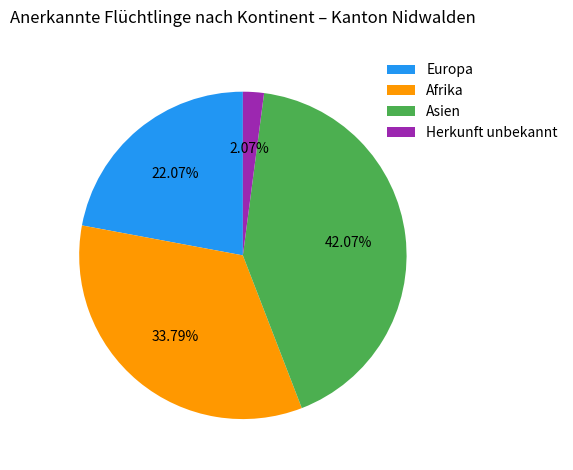

Is the sum of Europa and Asien greater than half?

Yes